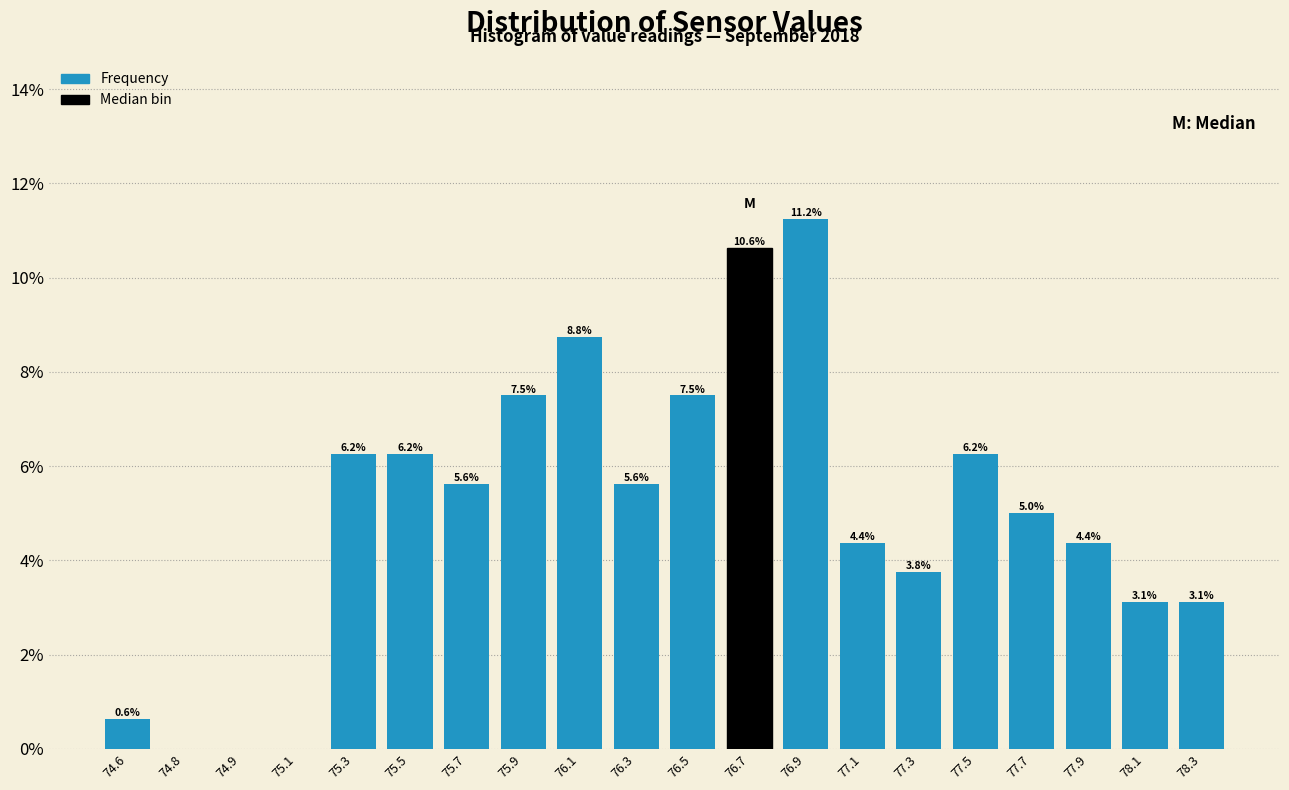

What is the change in value from 74.8 to 77.9?

+4.4